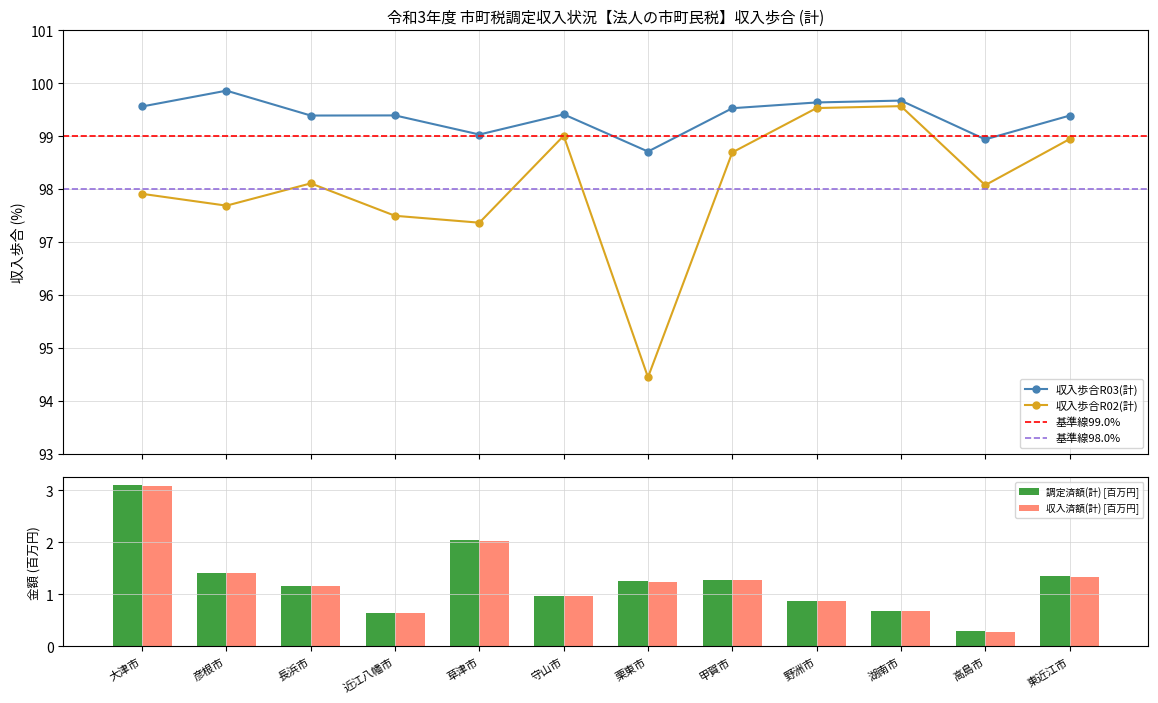

True or false: 収入歩合R03(計) has a value of 31.8 at 甲賀市.

False